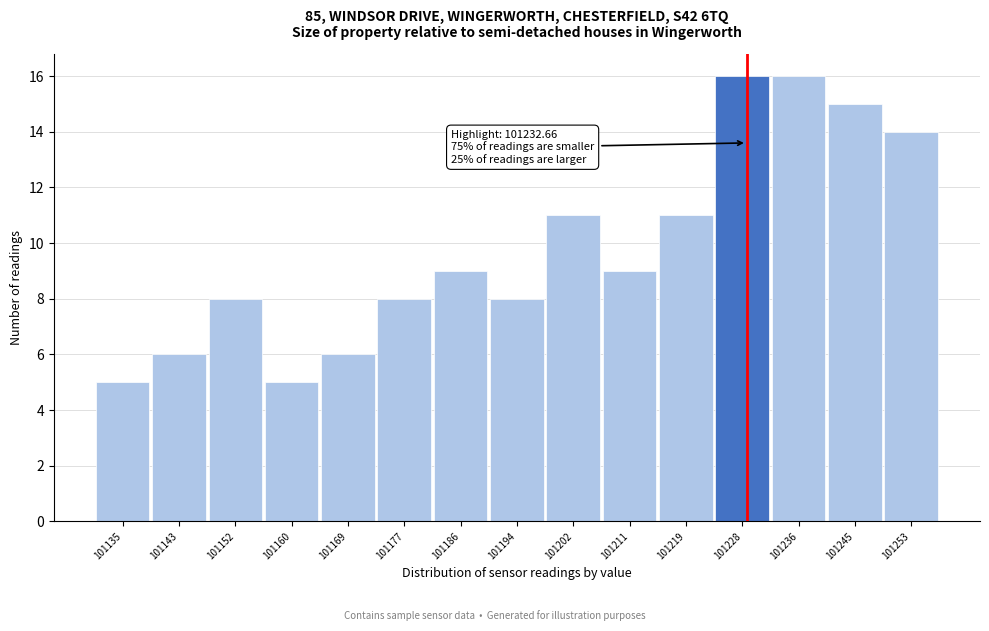

Reading right to left, list all the values displayed in this chart.

101253=14	101245=15	101236=16	101228=16	101219=11	101211=9	101202=11	101194=8	101186=9	101177=8	101169=6	101160=5	101152=8	101143=6	101135=5